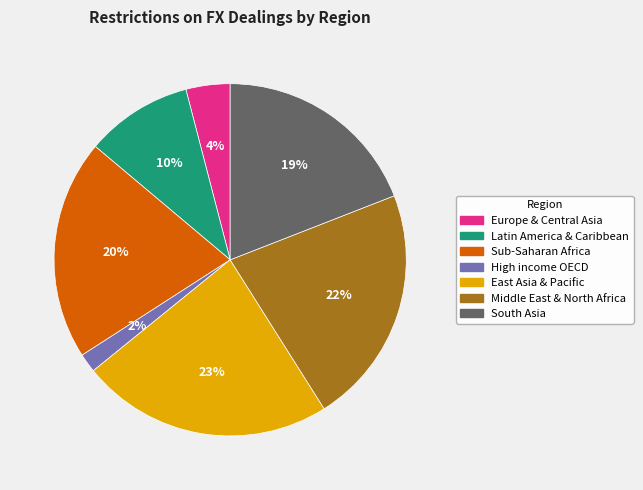

Is there any slice that represents more than half of the pie?

No